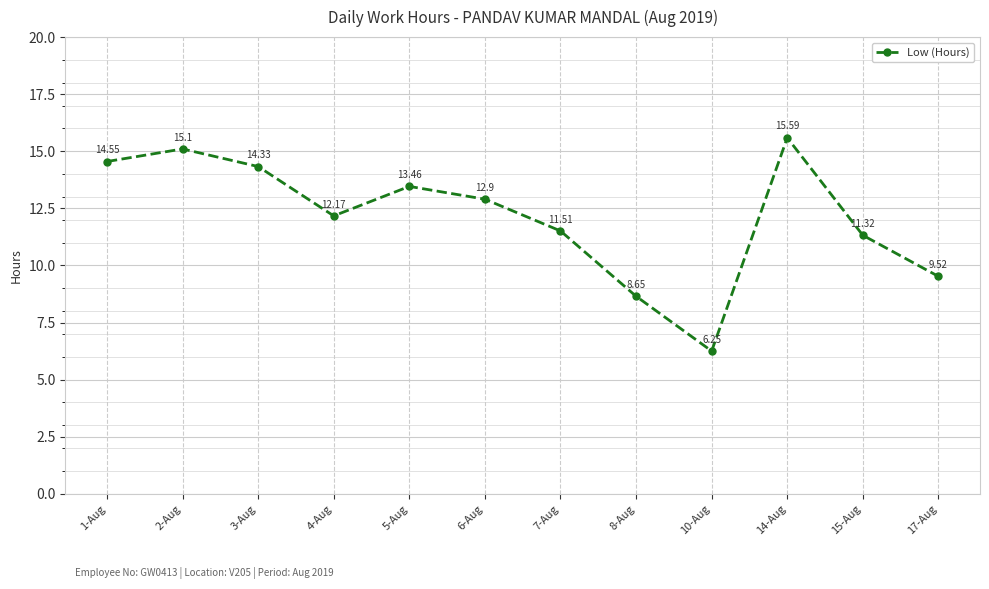

Does the chart display data point markers on the line(s)?

Yes